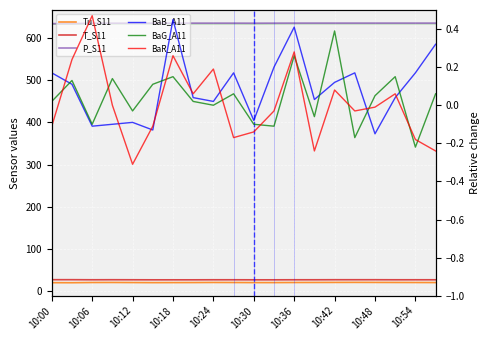

Which category has the lowest value in the BaB_A11 series?

10:48